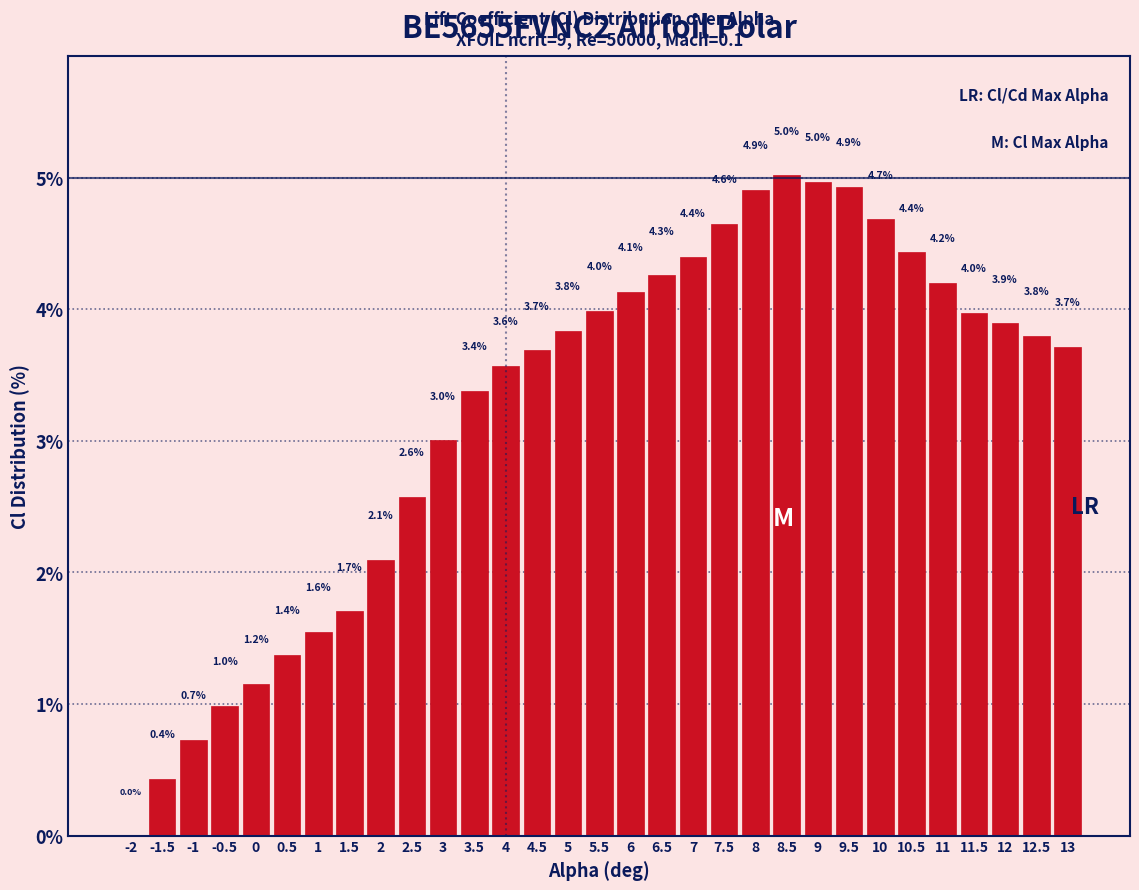

Reading right to left, what are all the values shown in this chart?

13=3.7	12.5=3.8	12=3.9	11.5=4.0	11=4.2	10.5=4.4	10=4.7	9.5=4.9	9=5.0	8.5=5.0	8=4.9	7.5=4.6	7=4.4	6.5=4.3	6=4.1	5.5=4.0	5=3.8	4.5=3.7	4=3.6	3.5=3.4	3=3.0	2.5=2.6	2=2.1	1.5=1.7	1=1.6	0.5=1.4	0=1.2	-0.5=1.0	-1=0.7	-1.5=0.4	-2=0.0